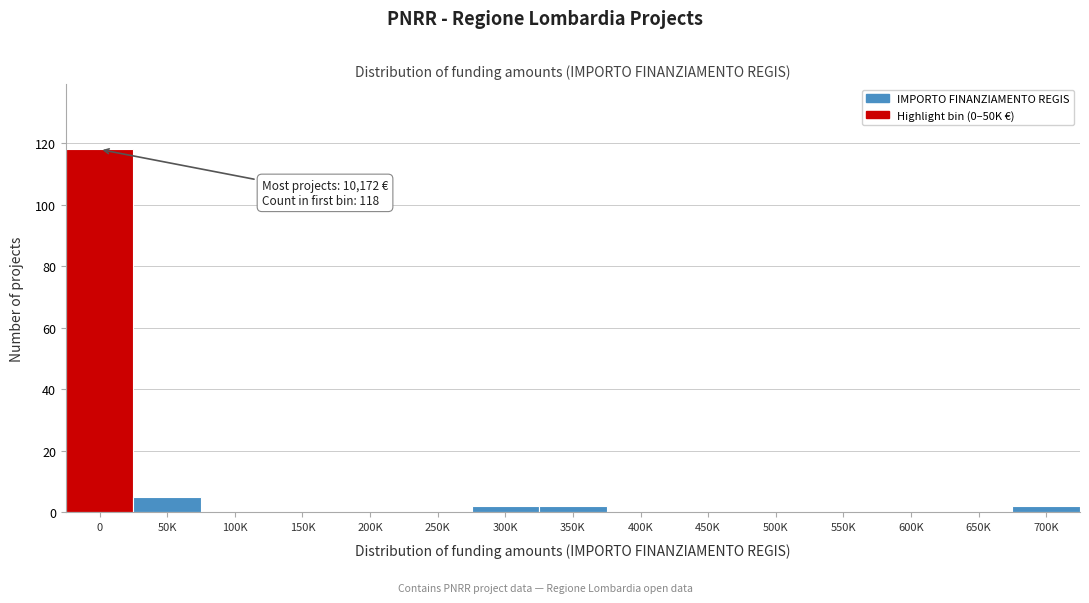

Reading left to right, list all the values displayed in this chart.

0=118	50K=5	100K=0	150K=0	200K=0	250K=0	300K=2	350K=2	400K=0	450K=0	500K=0	550K=0	600K=0	650K=0	700K=2